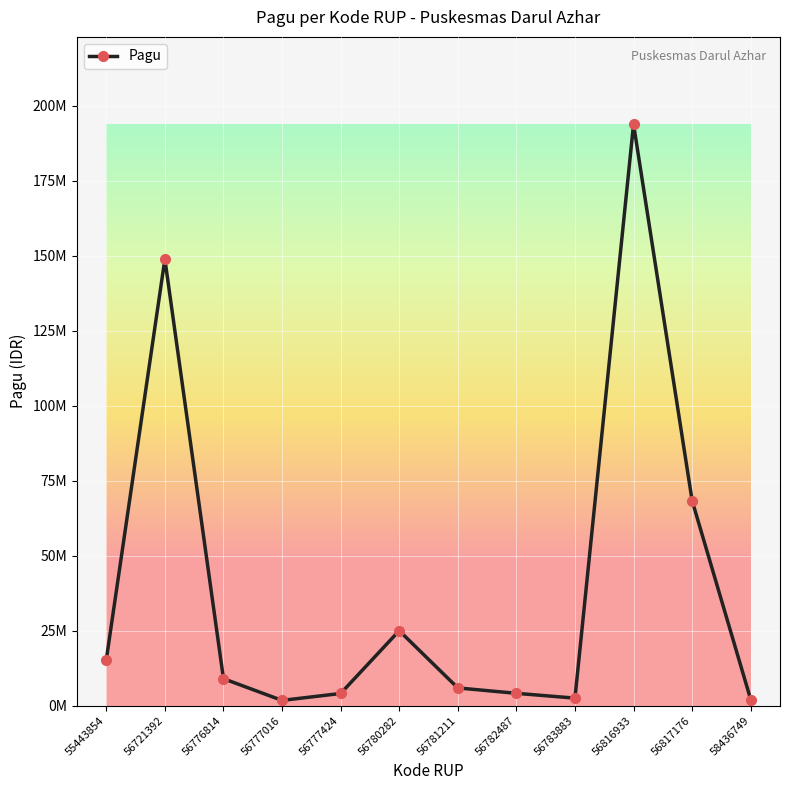

What is the difference between the second highest and minimum values?

147177400